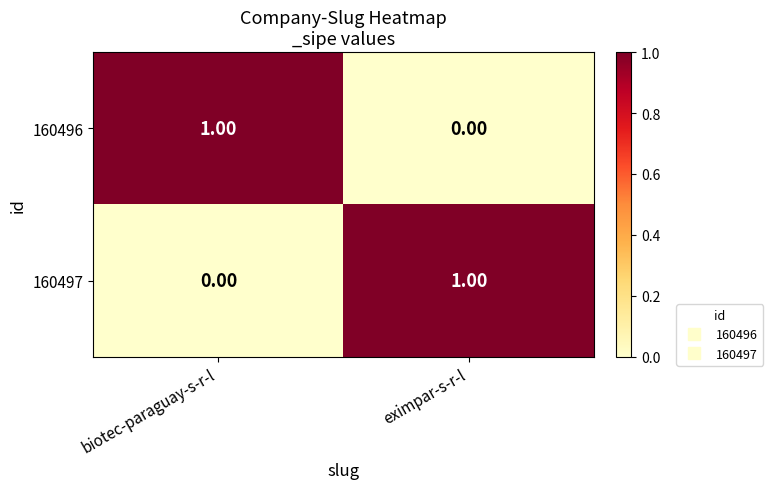

Rank the series at biotec-paraguay-s-r-l from lowest to highest value.

160497, 160496